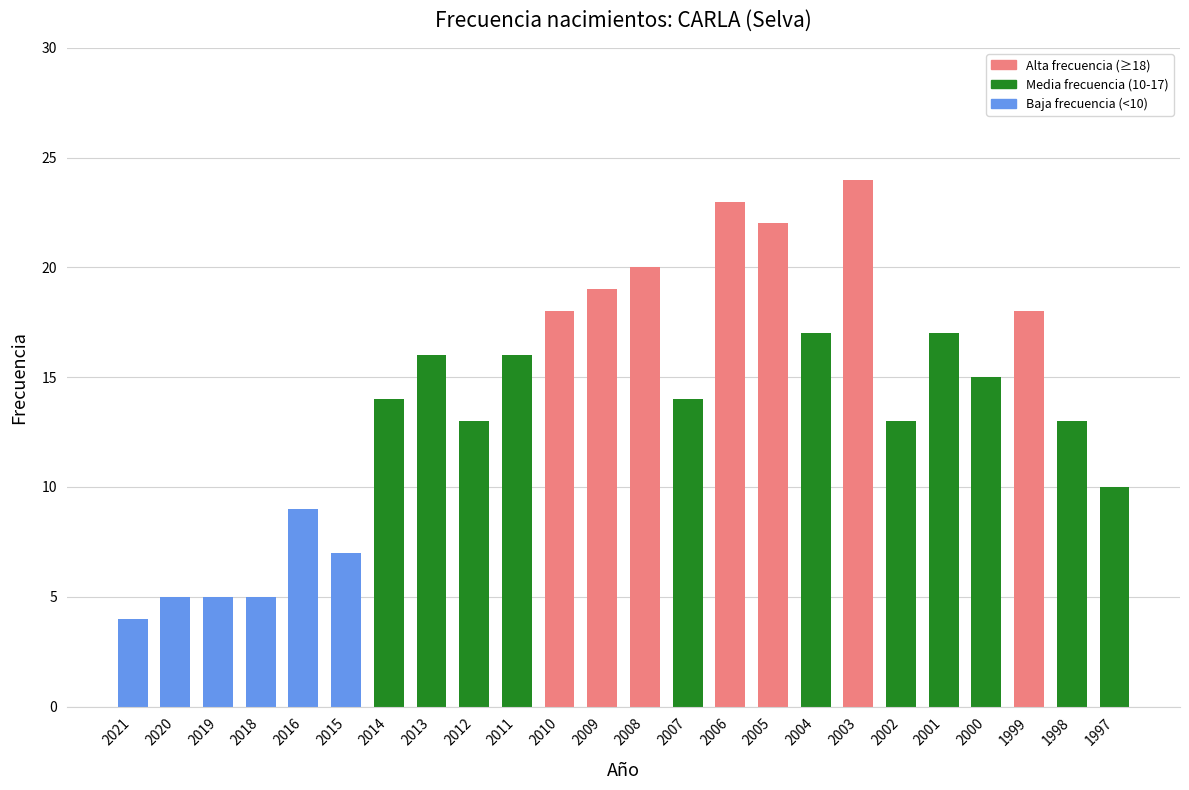

What is the average value?

14